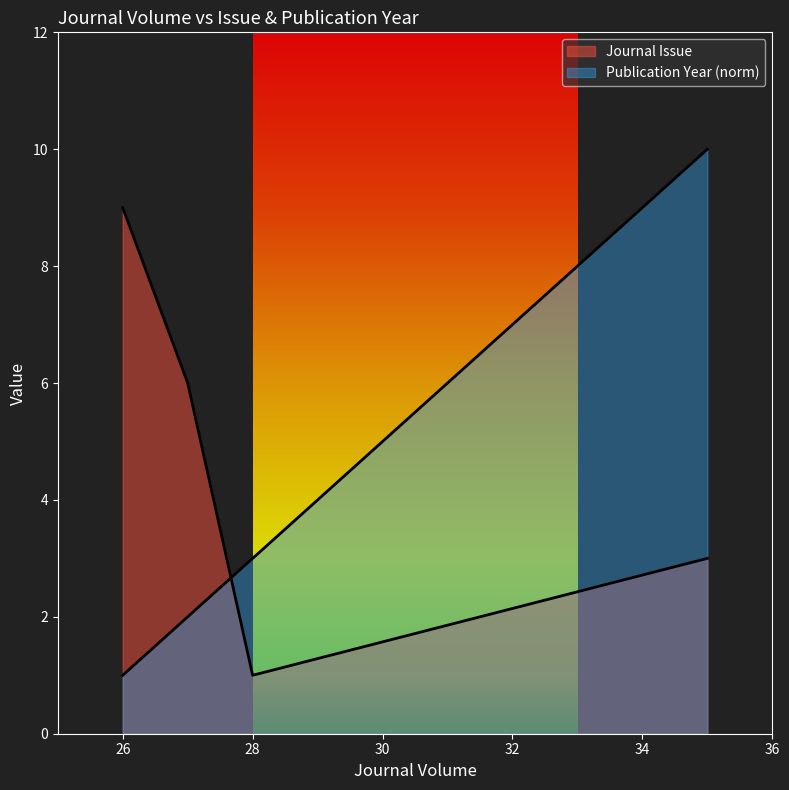

At which label does Publication Year first exceed 3?

35